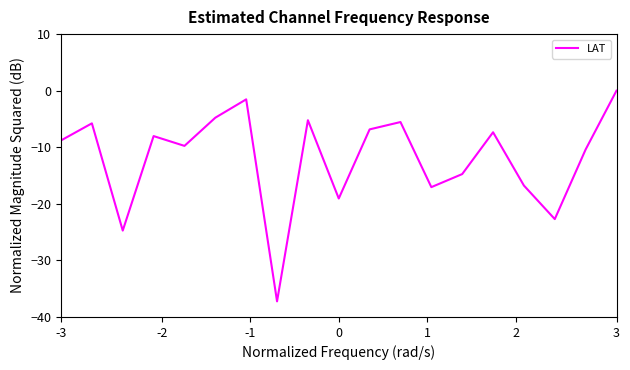

What is the minimum value shown in the chart?

-37.2